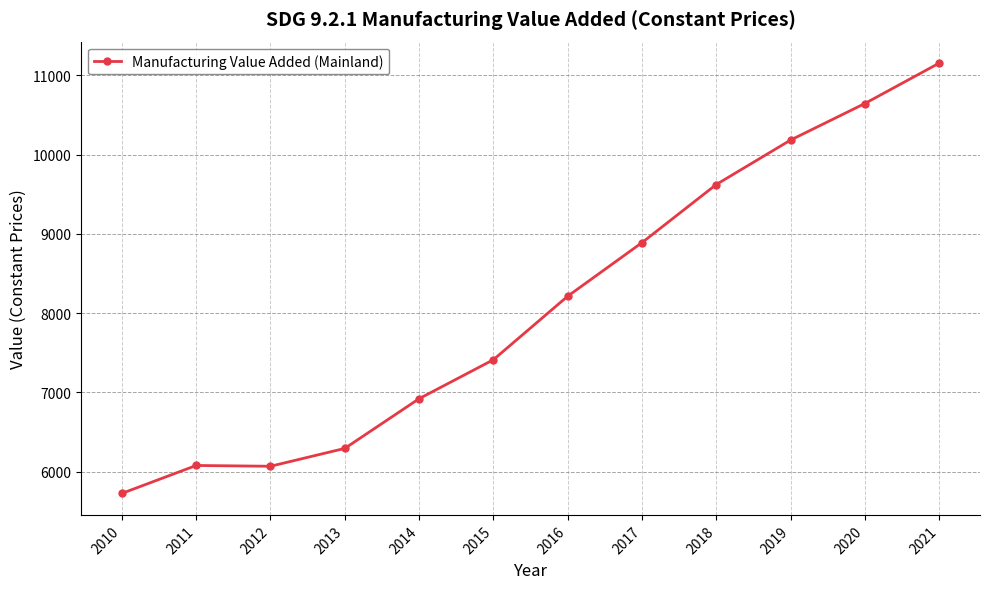

What is the sum of the values at 2017 and 2014?

15809.6